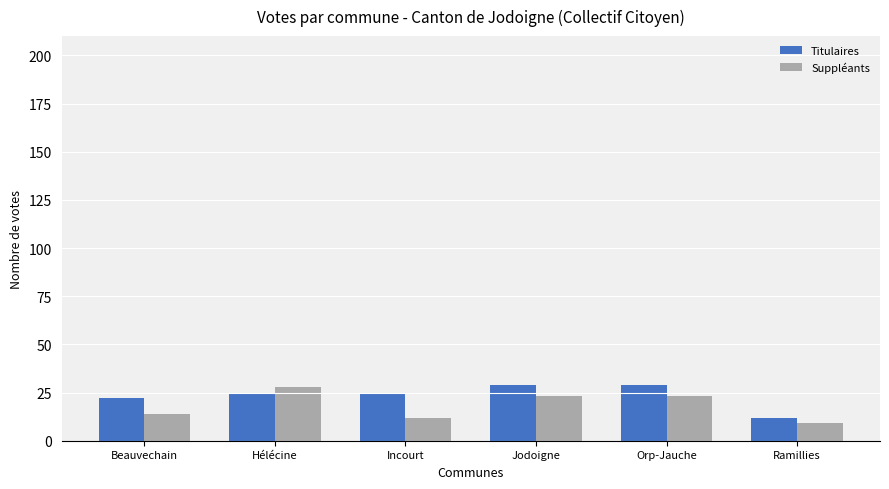

Which category has the highest value in the Suppléants series?

Hélécine